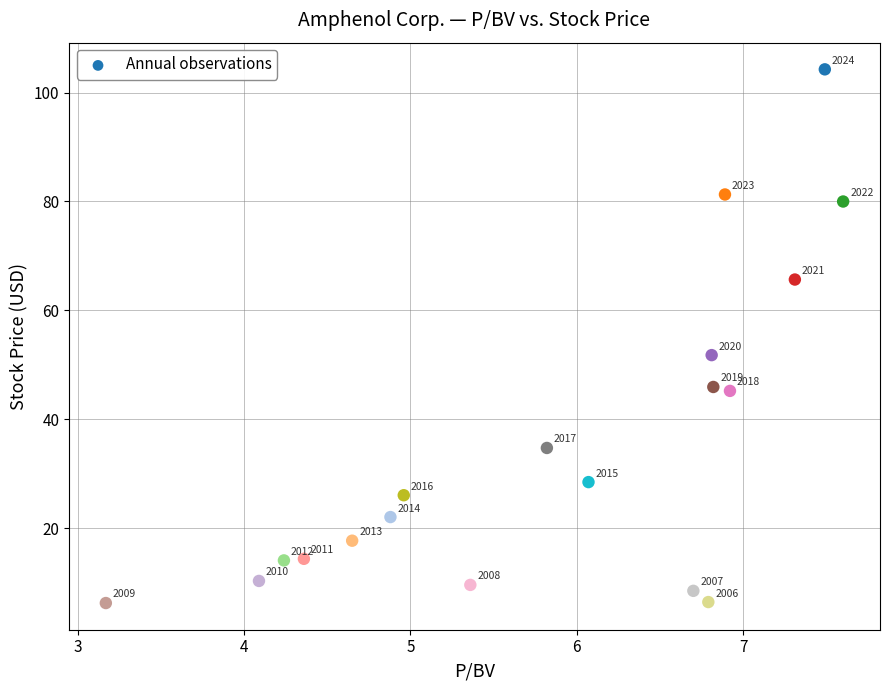

What Y value in the scatter plot is closest to 55?

51.8